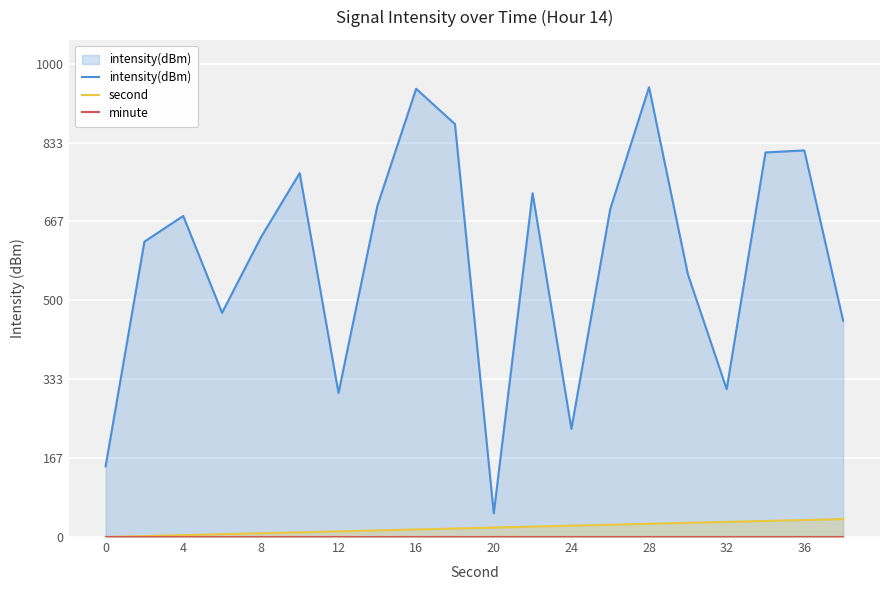

Reading right to left, what are all the values shown in this chart?

intensity(dBm): 457.0	816.5	812.3	312.3	555.0	950.0	692.6	228.6	726.1	50.0	872.2	946.8	699.0	304.2	768.6	632.8	473.5	678.2	623.9	149.4
second: 38.0	36.0	34.0	32.0	30.0	28.0	26.0	24.0	22.0	20.0	18.0	16.0	14.0	12.0	10.0	8.0	6.0	4.0	2.0	0.0
minute: 0.0	0.0	0.0	0.0	0.0	0.0	0.0	0.0	0.0	0.0	0.0	0.0	0.0	0.0	0.0	0.0	0.0	0.0	0.0	0.0